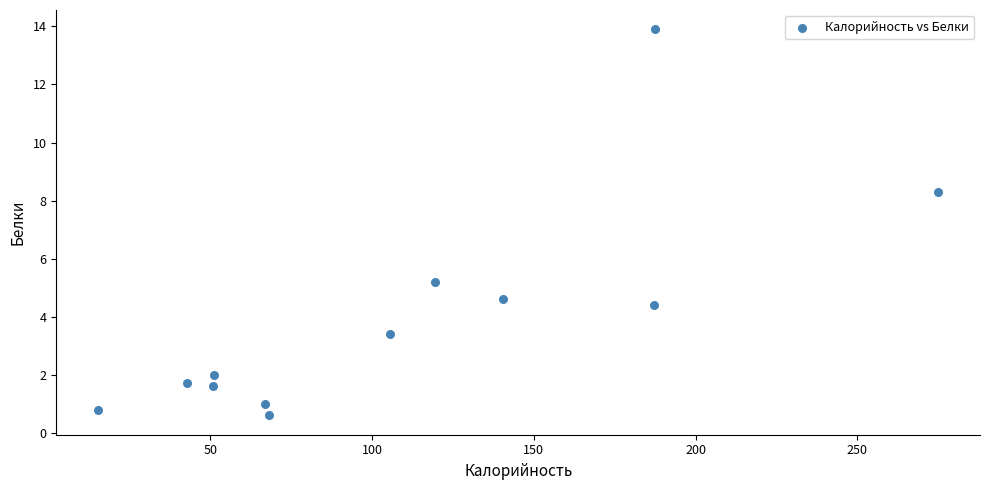

What Y value in the scatter plot is closest to 7?

8.3